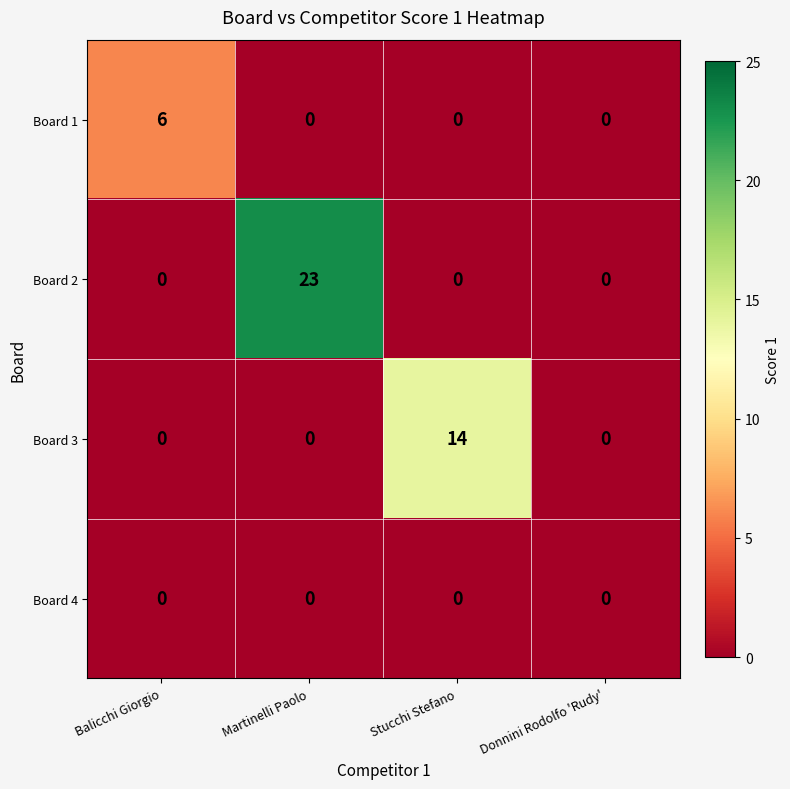

Which series changed the most between Martinelli Paolo and Stucchi Stefano?

Board 2